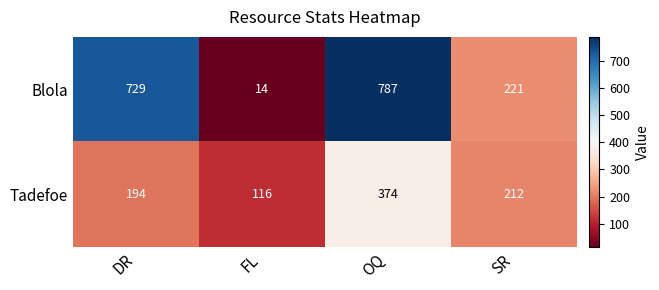

What is the difference between the highest and lowest values at FL?

102